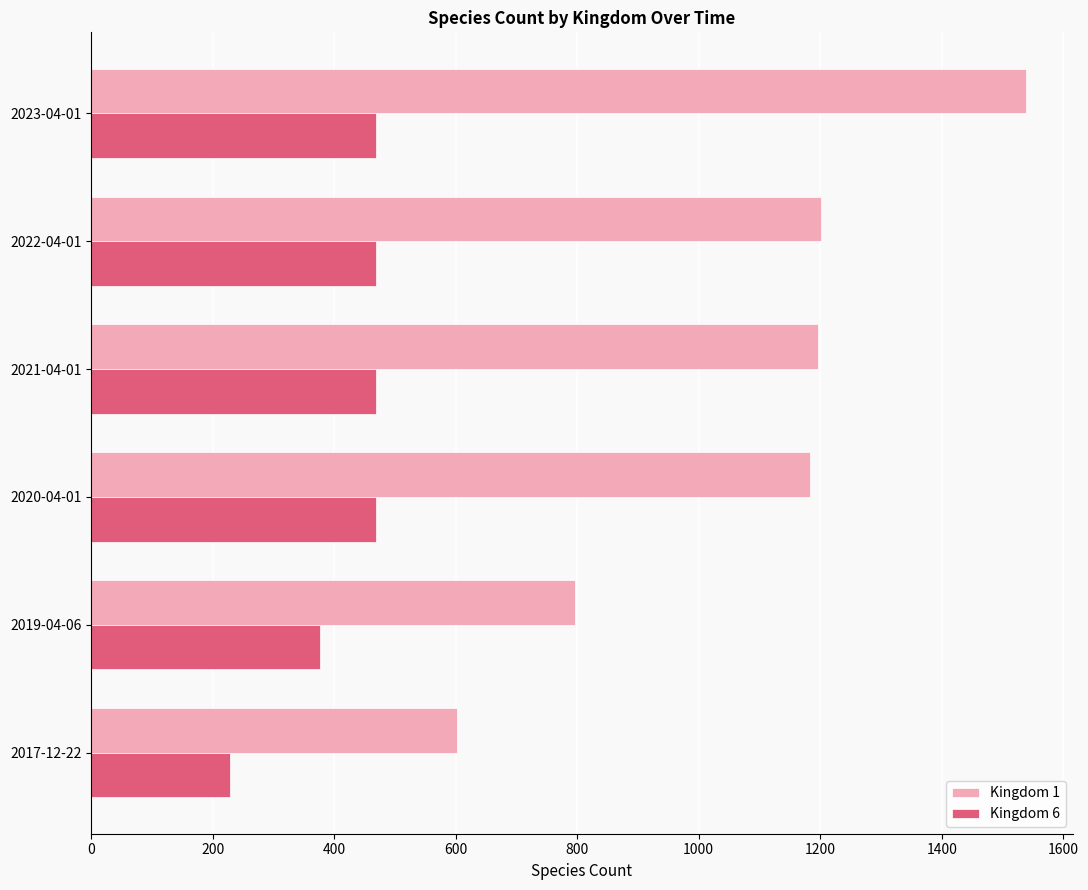

What is the difference between the highest and lowest values at 2017-12-22?

375